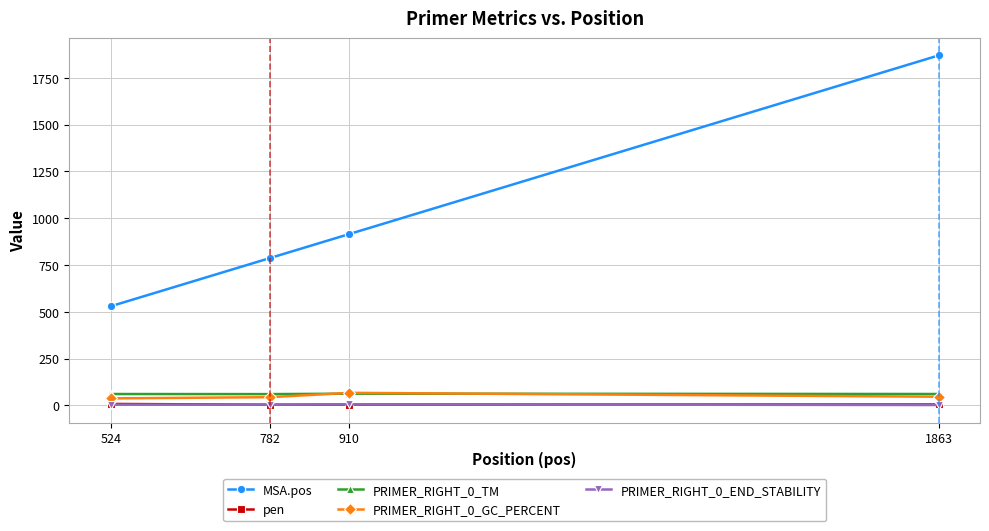

How many interior local peaks does the PRIMER_RIGHT_0_GC_PERCENT series have?

1